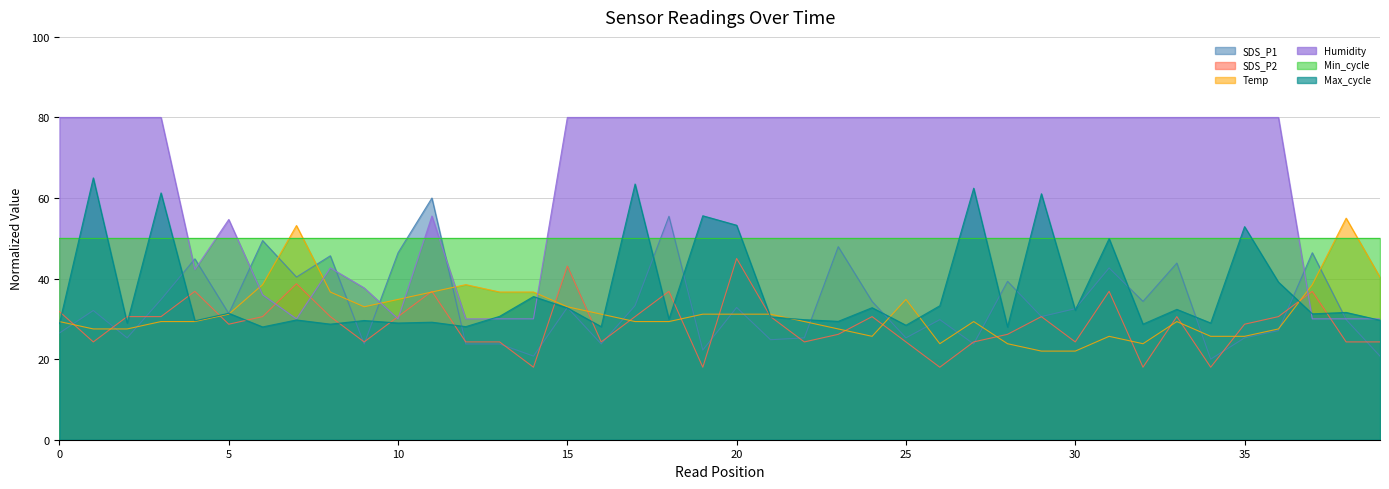

Between 17 and 31, which series saw the biggest shift?

Max_cycle